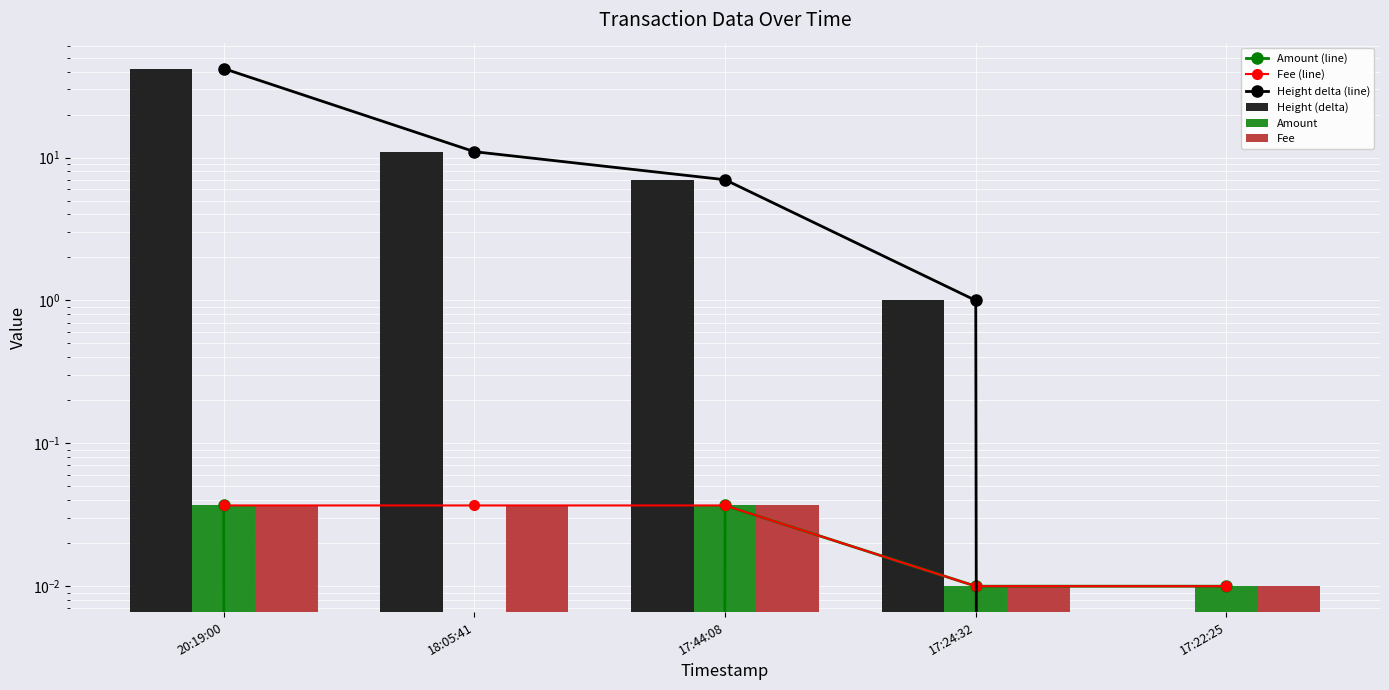

How many values in the Height delta (line) series exceed 7?

2